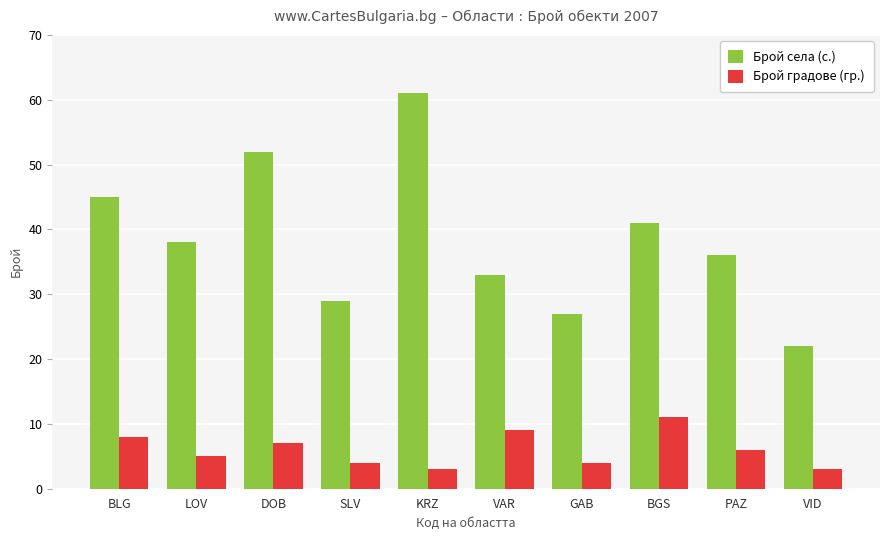

What is the maximum value shown in the chart?

61